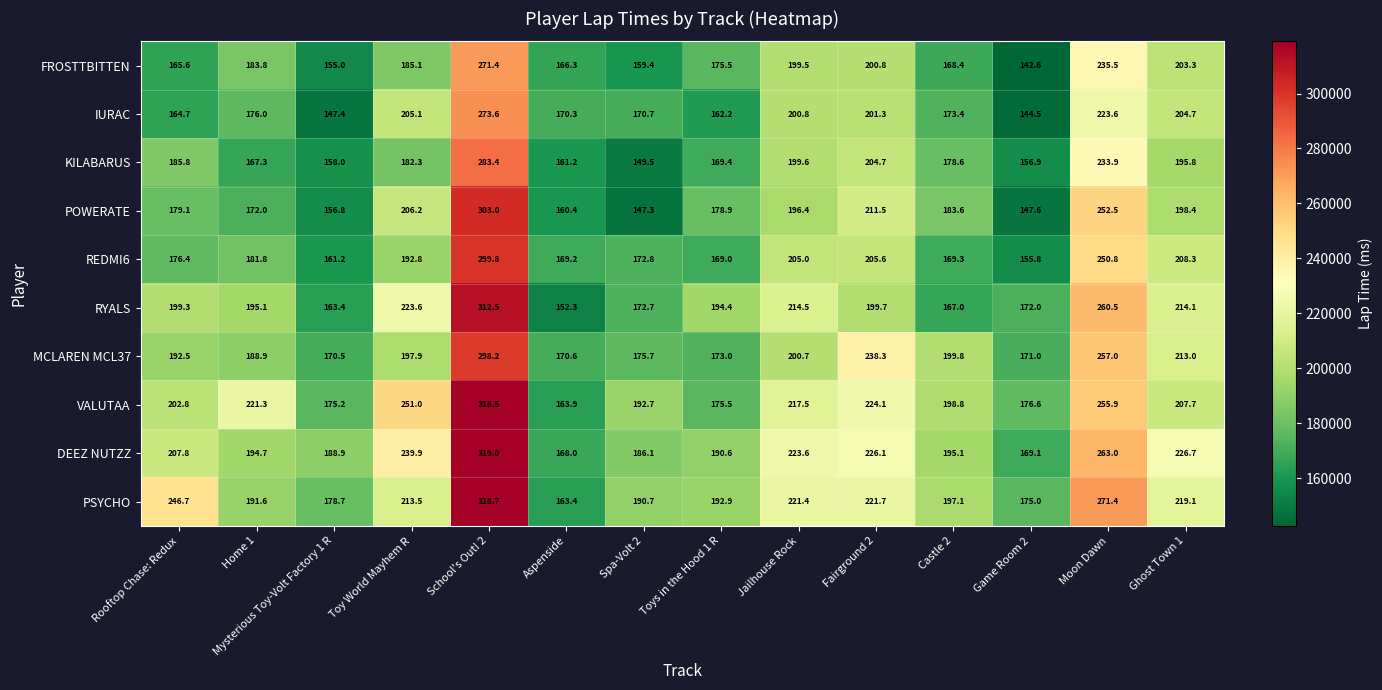

Which series changed the most between Rooftop Chase: Redux and Toys in the Hood 1 R?

PSYCHO